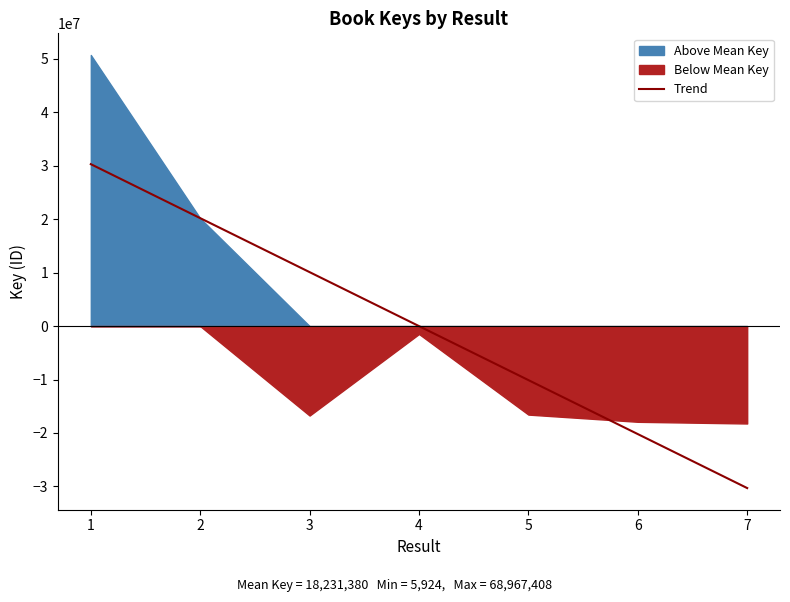

Which category has the lowest value across all series?

7